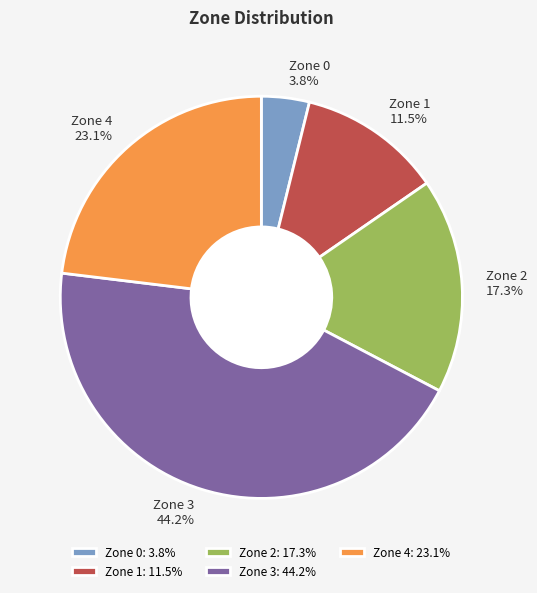

How many segments does this pie chart have?

5